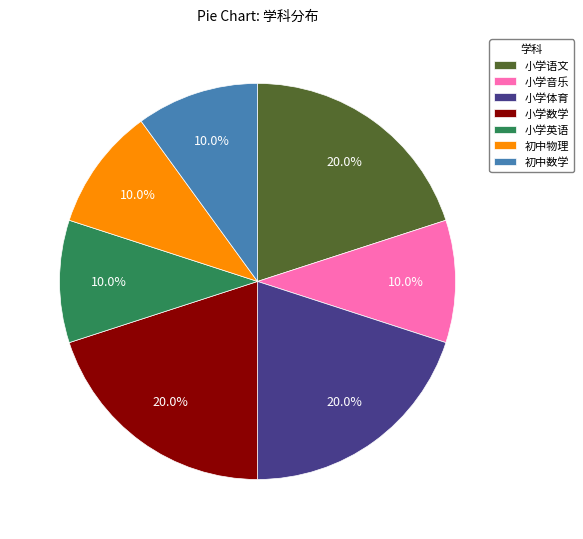

Is 小学音乐 the majority of the pie?

No